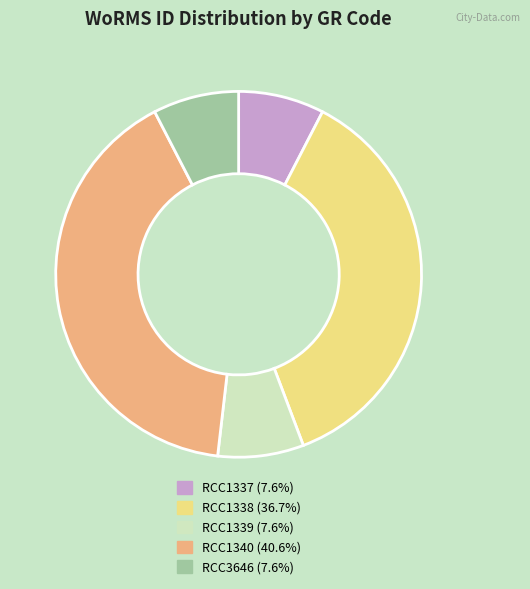

Does RCC1339 account for over 50% of the chart?

No